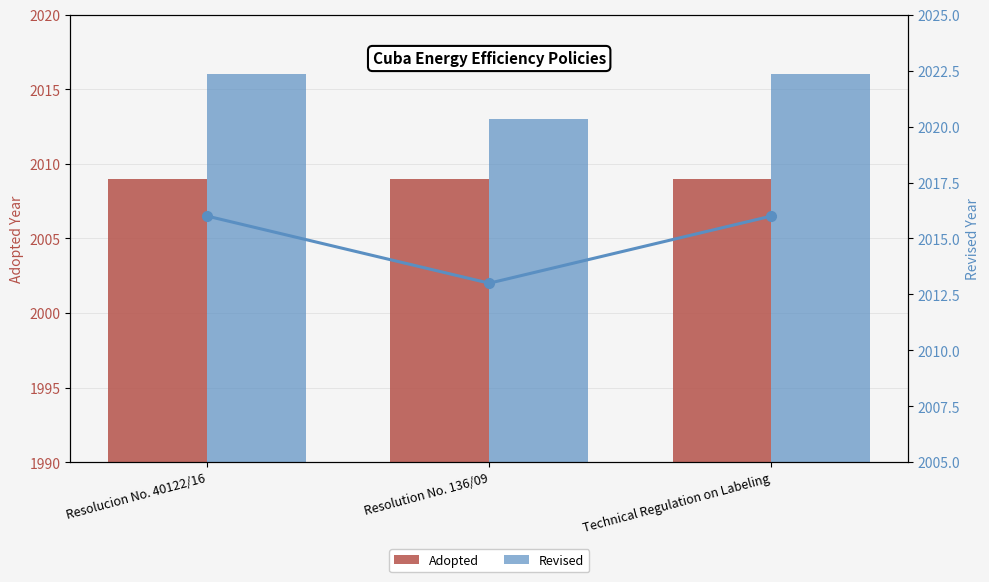

The Revised series shows 2952 at Resolucion No. 40122/16. True or false?

False